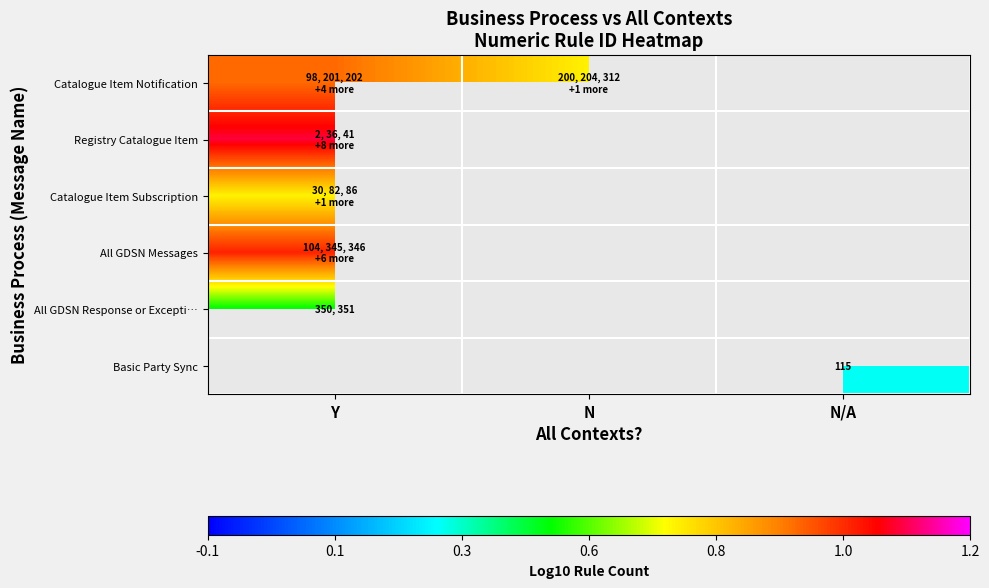

Is the value of Catalogue Item Notification at Y greater than the value of All GDSN Response or Excepti… at N?

No